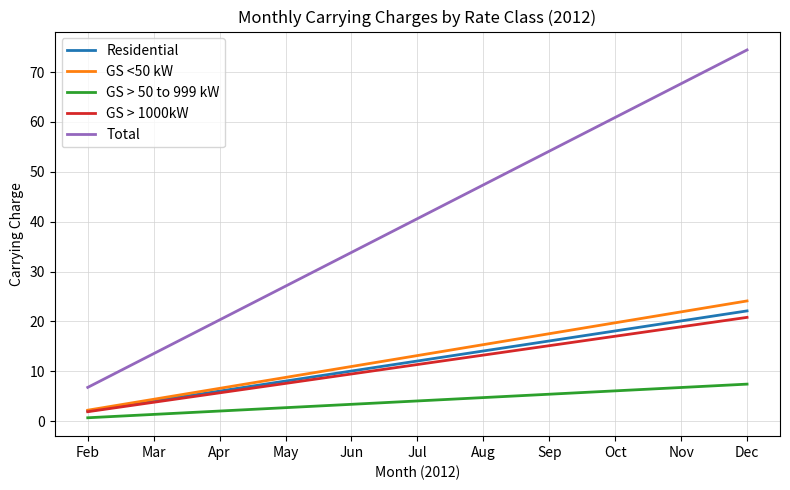

What is the difference between the maximum and minimum values in the Total series?

67.7